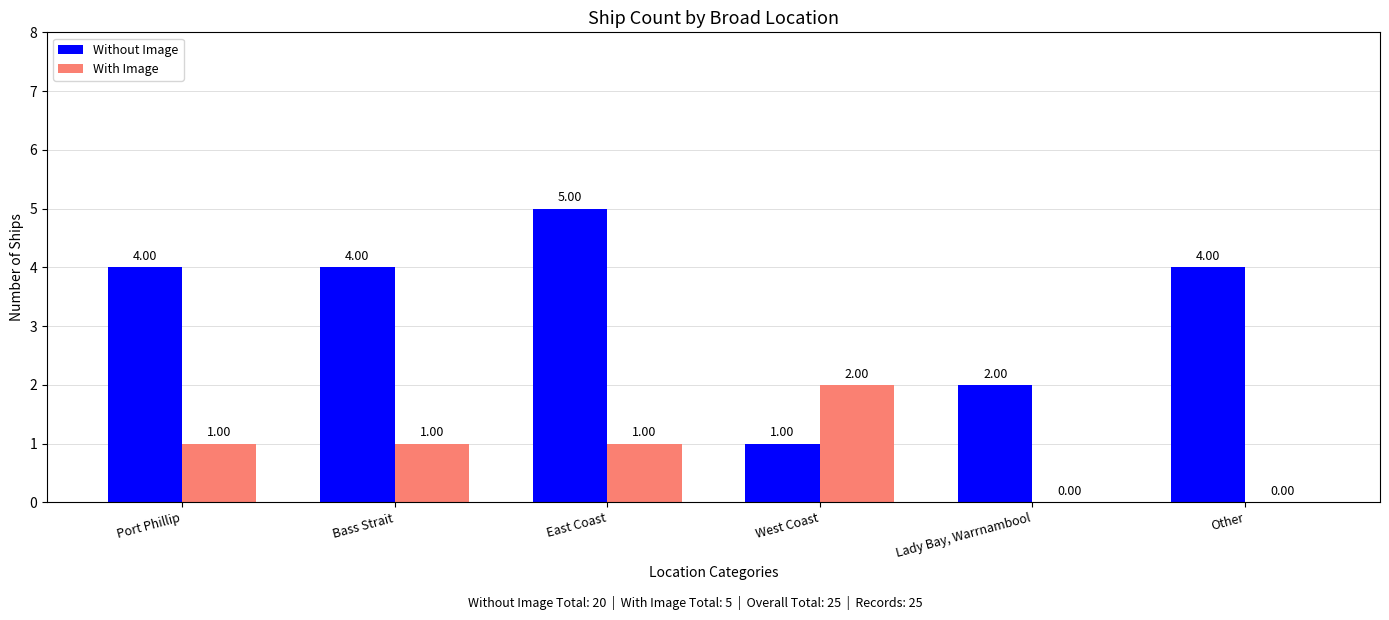

At which category is the sum across all series the highest?

East Coast